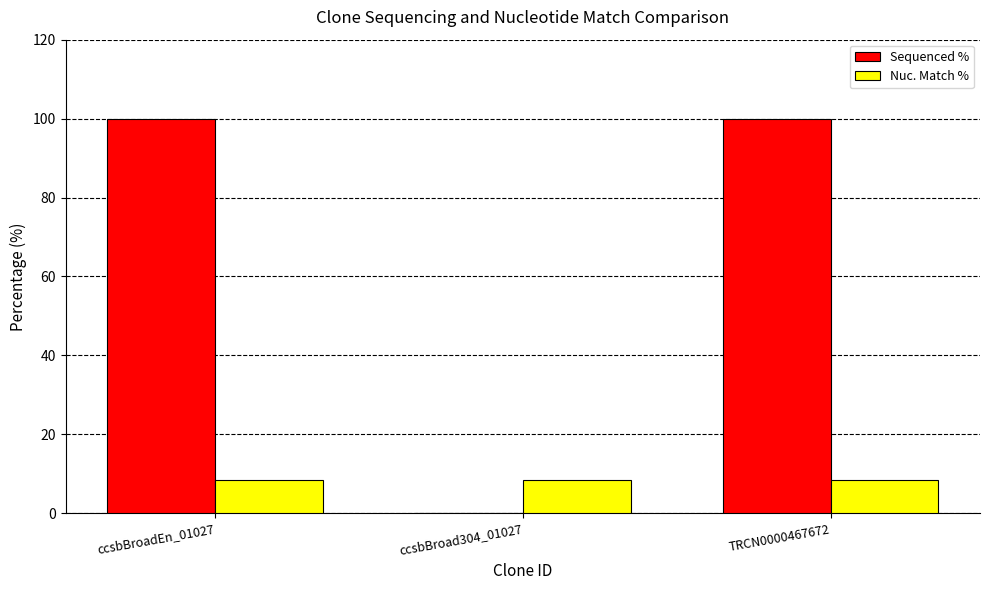

The value of Sequenced % at ccsbBroad304_01027 is 0.0. True or false?

True